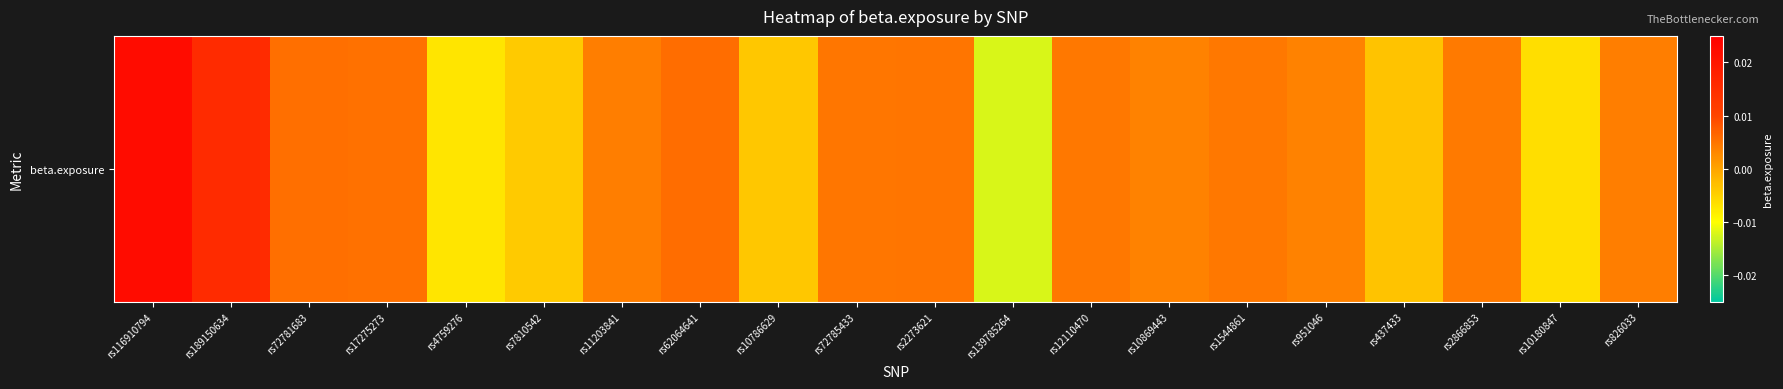

The chart shows a value of 0.0 at rs12110470. True or false?

False